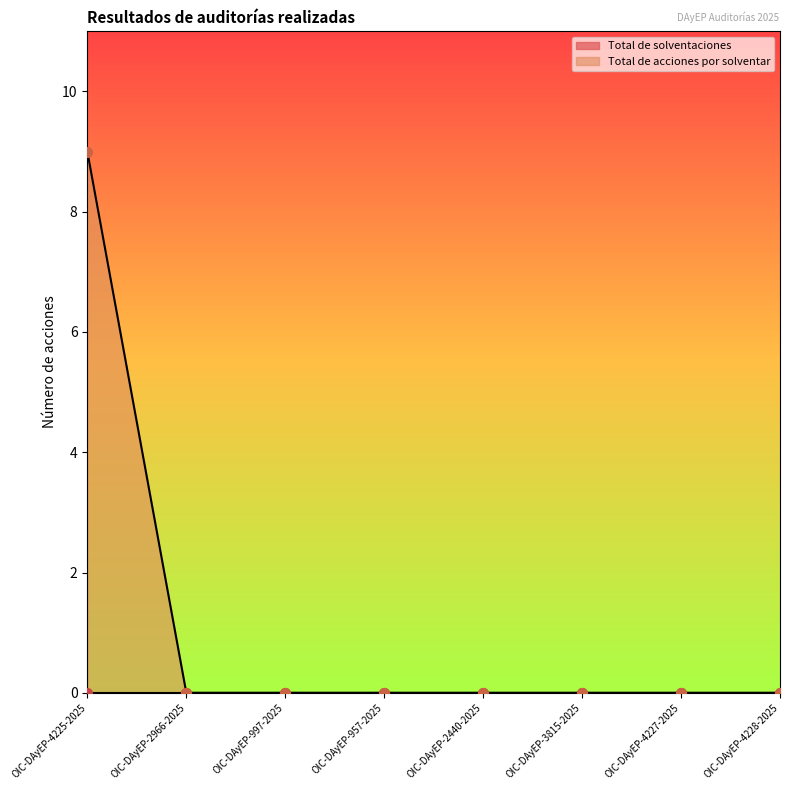

Which has a higher value, OIC-DAyEP-2966-2025 or OIC-DAyEP-4225-2025?

OIC-DAyEP-4225-2025